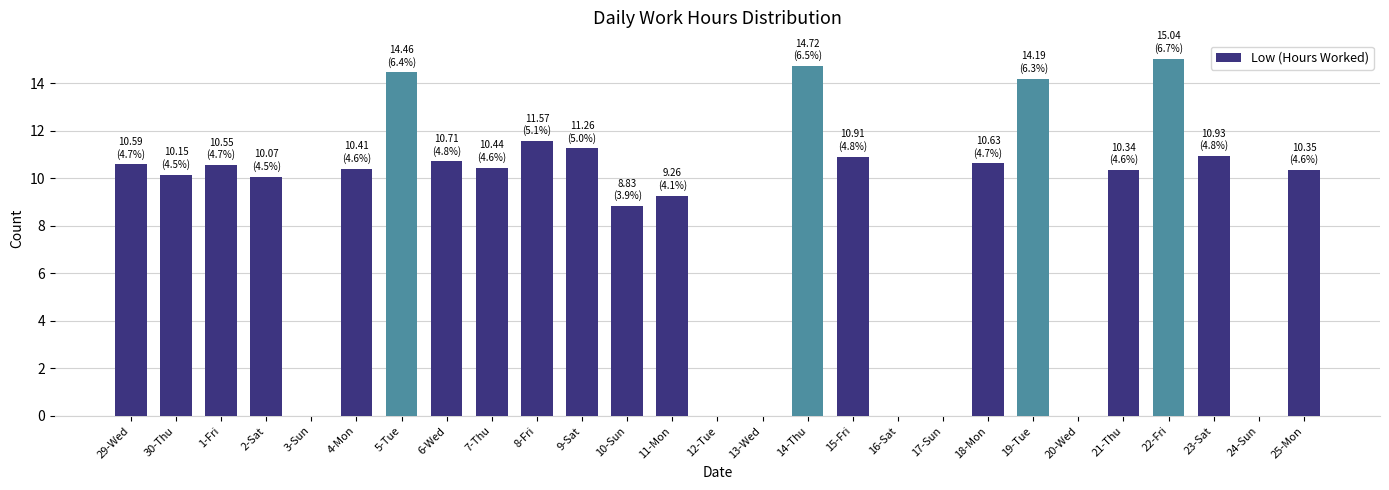

The chart shows a value of 4.8 at 13-Wed. True or false?

False